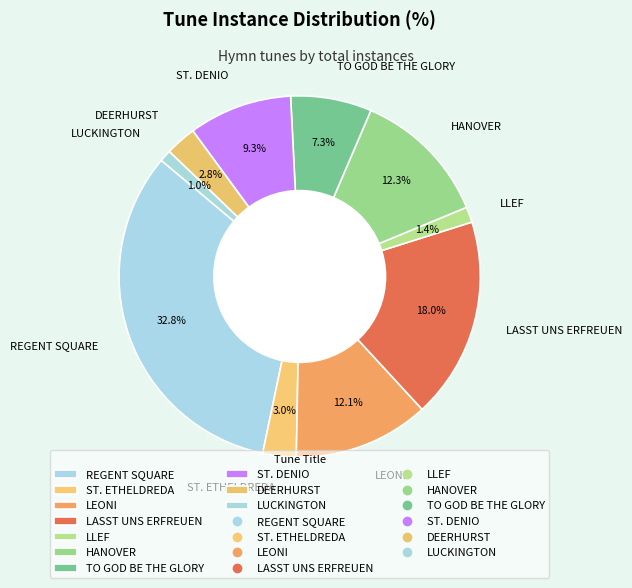

Approximately how many times larger is the value at LASST UNS ERFREUEN compared to ST. ETHELDREDA?

6.0